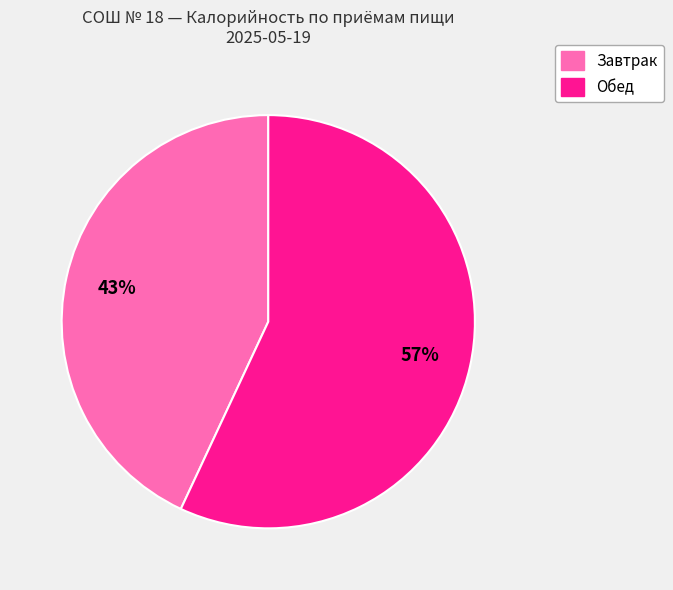

Is the sum of Обед and Завтрак greater than half?

Yes